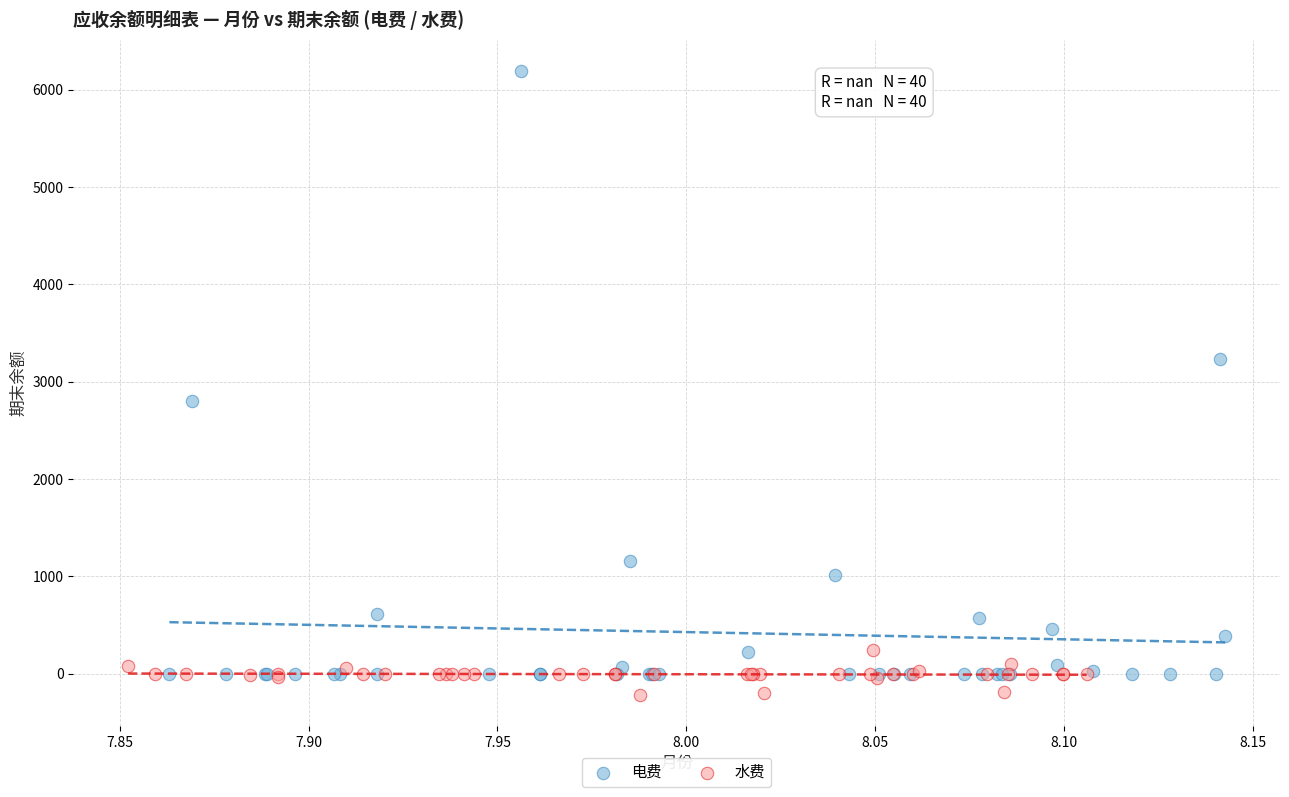

Which series reaches the maximum Y coordinate?

电费